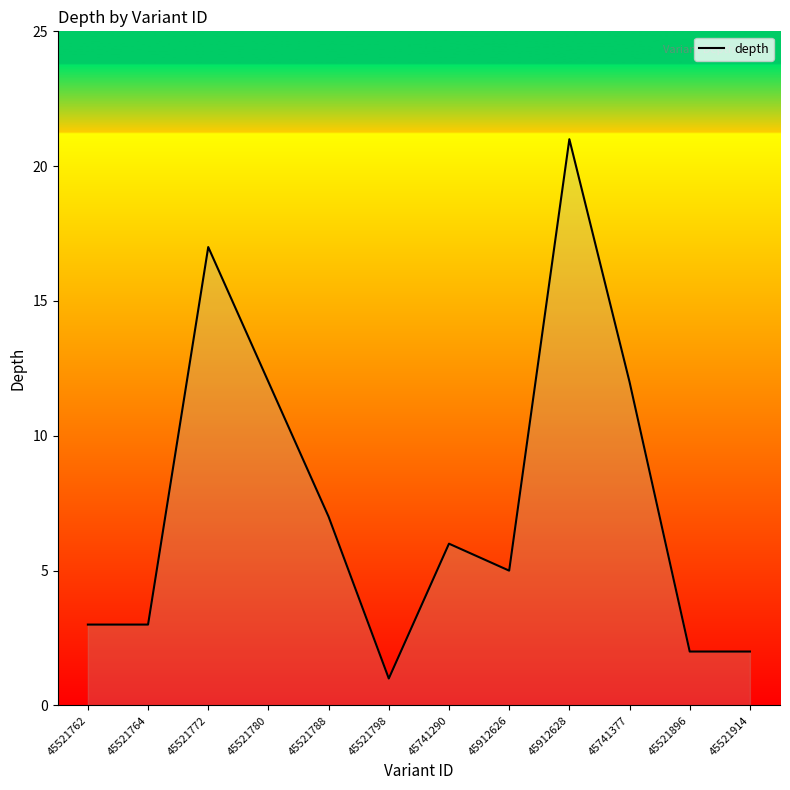

The value at 45912626 is 8. True or false?

False